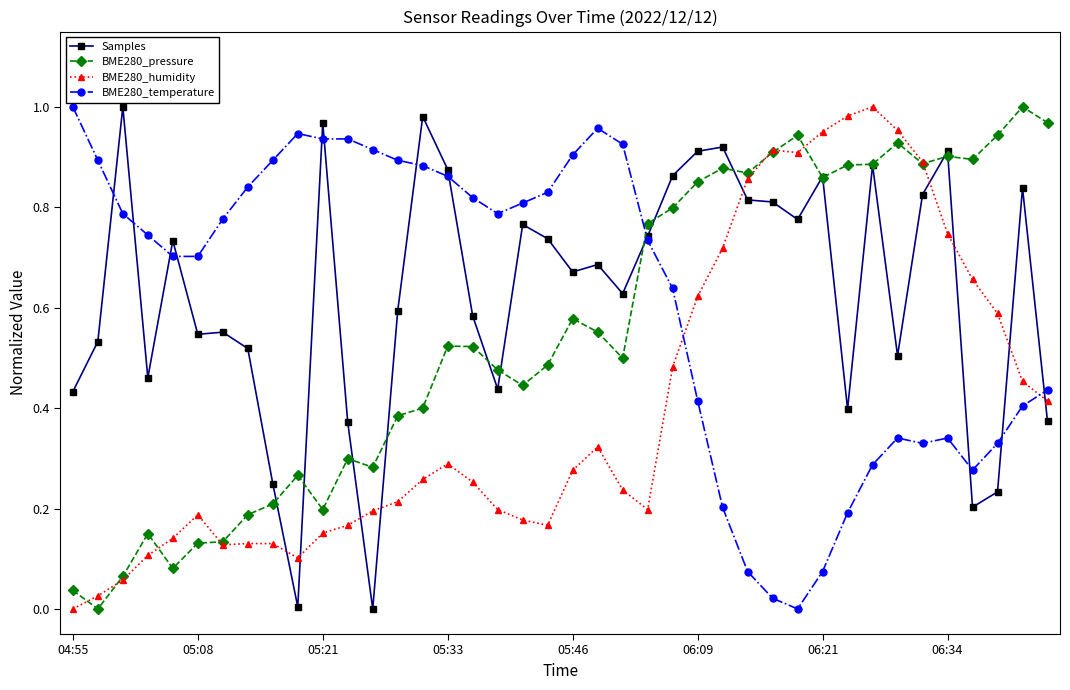

What is the sum of all BME280_temperature values?

24.8